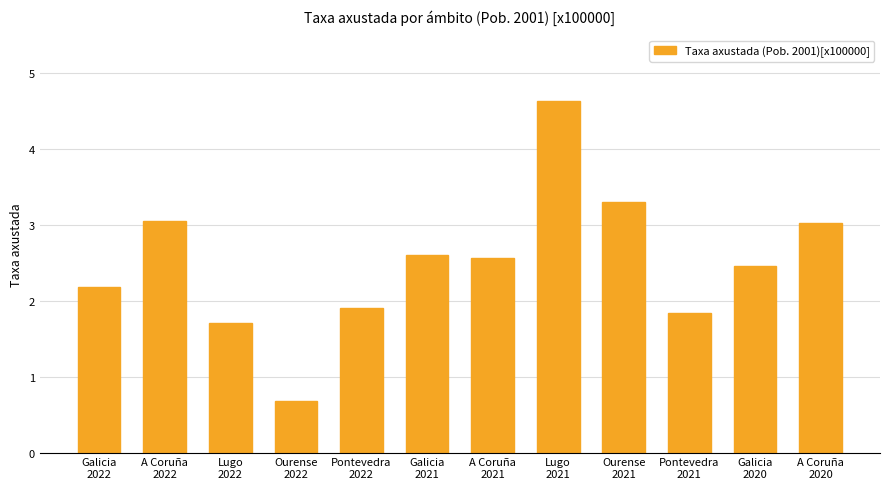

How many data points does each series have?

12